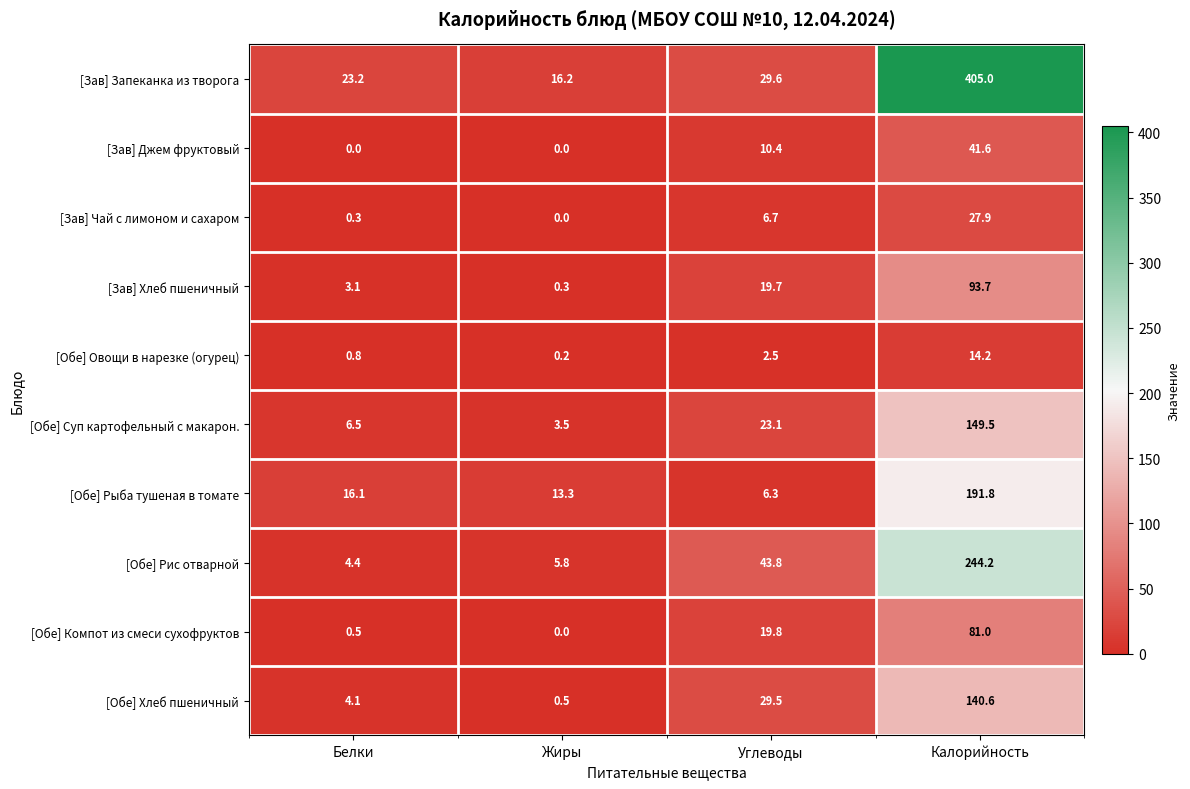

Where is [Обе] Рыба тушеная в томате nearest to the value 99?

Белки